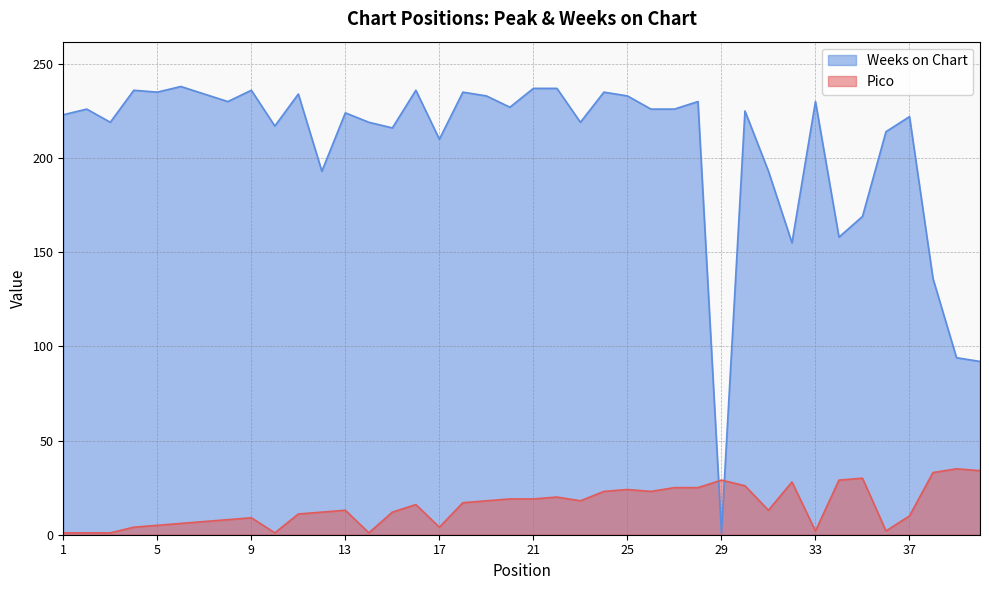

What is the value of the Weeks on Chart point at the 6th from the left?

238